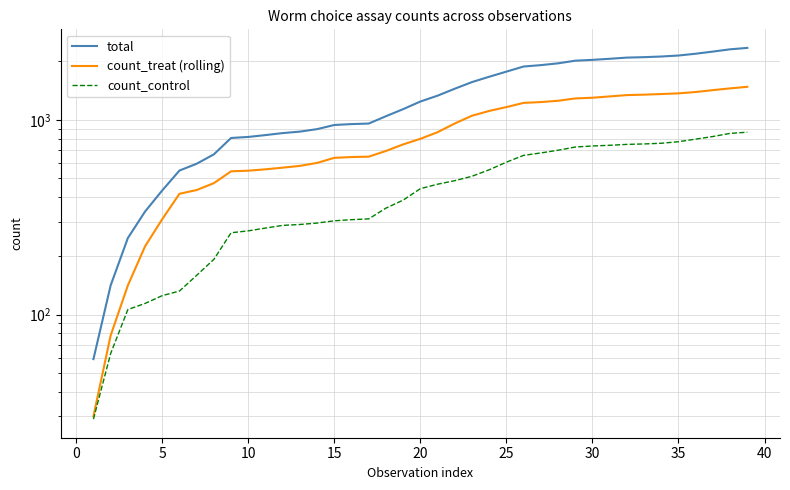

At how many categories does at least one series exceed 1797?

14